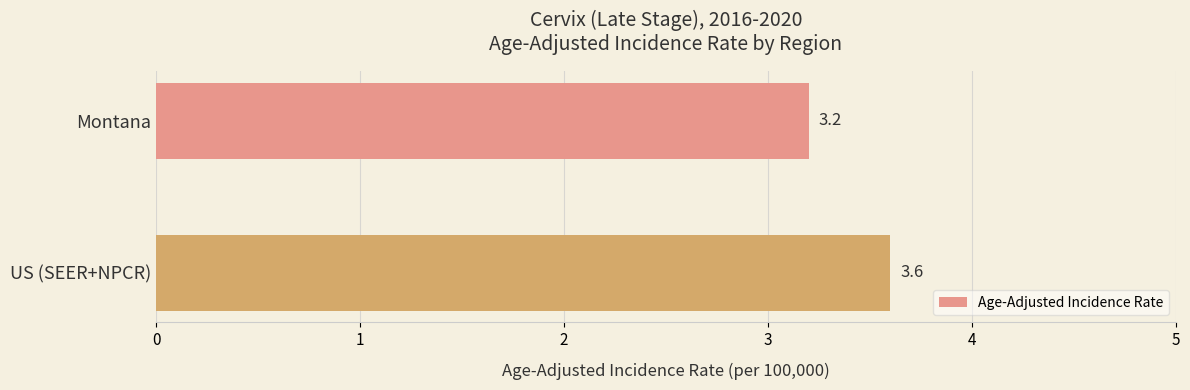

What is the minimum value shown in the chart?

3.2